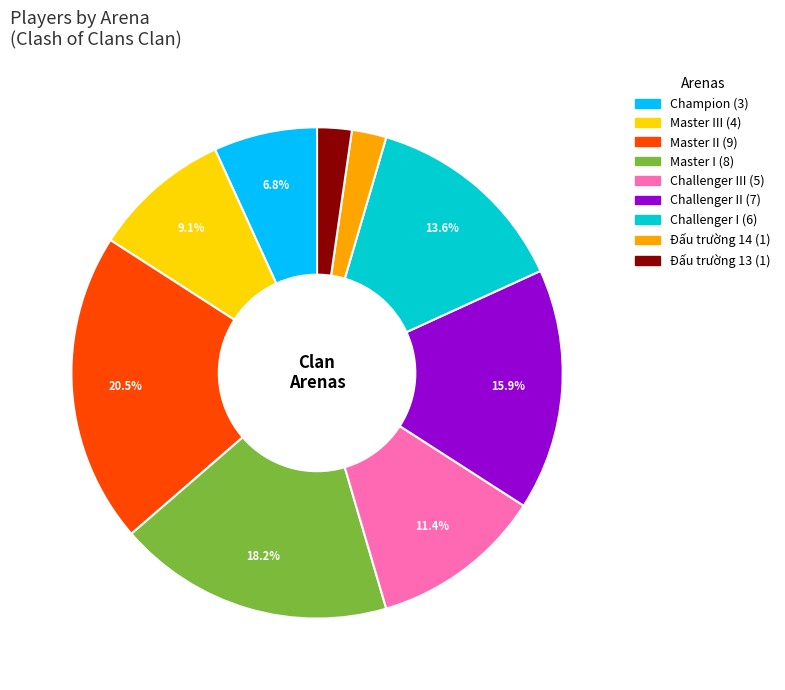

Does any single category account for the majority?

No